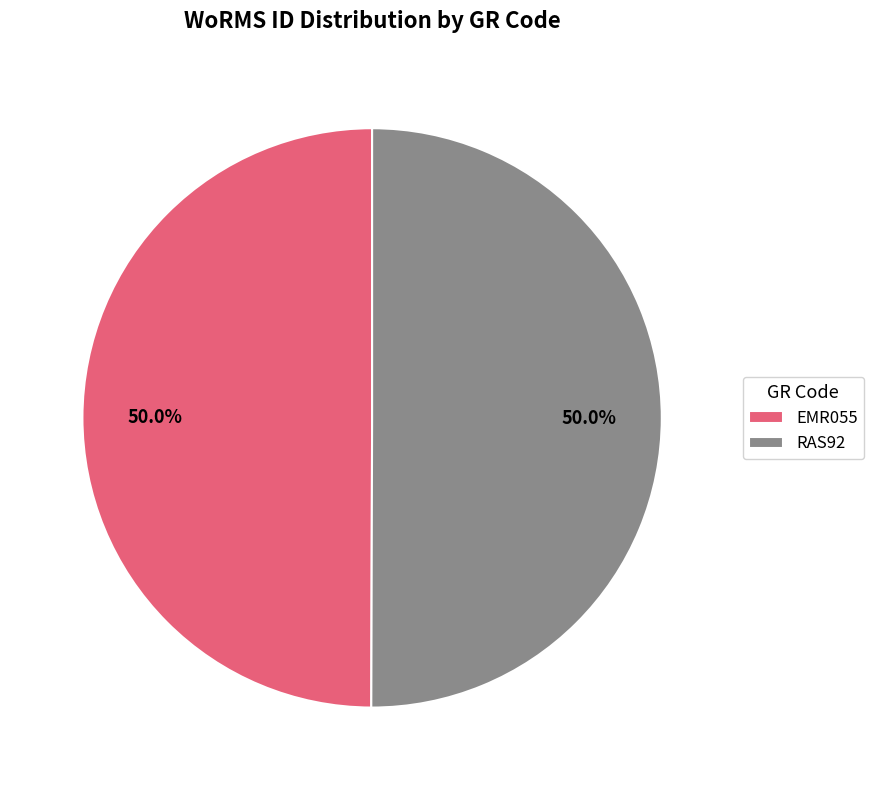

What is the ratio of the value at RAS92 to the value at EMR055?

1.0